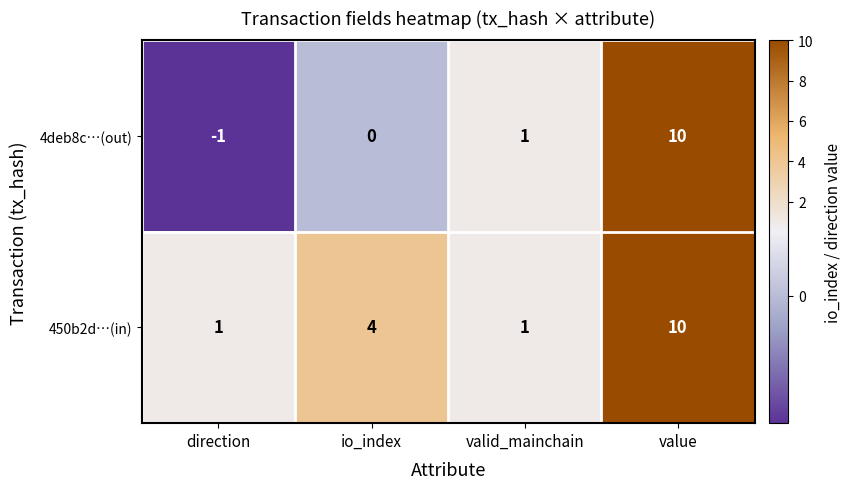

What is the difference between the maximum and minimum values in the 4deb8c…(out) series?

11